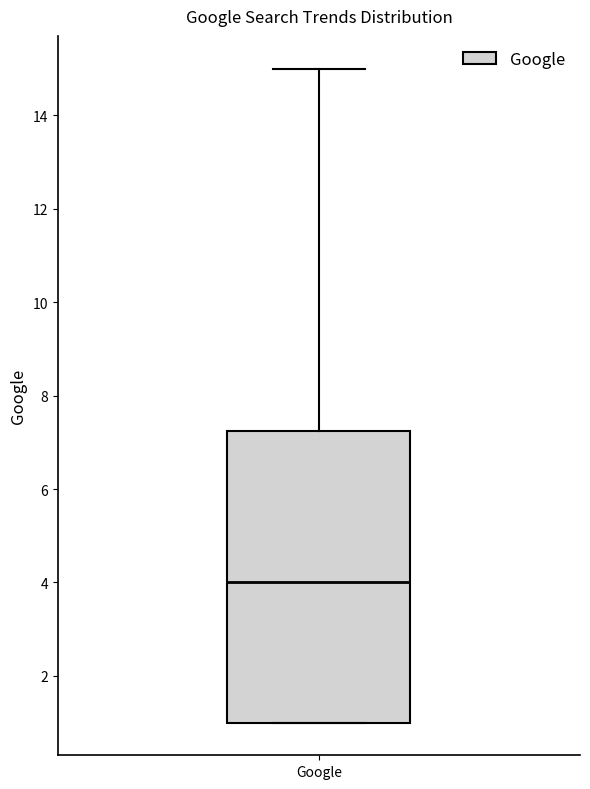

Transcribe this box plot: give where the median line is, the range the box spans, and where the two whiskers end, as read against the y-axis. The values are not printed on the chart, so give them approximately, as read against the axis.

median 4.0, box 1.0 to 7.2, whiskers 1.0 to 15.0